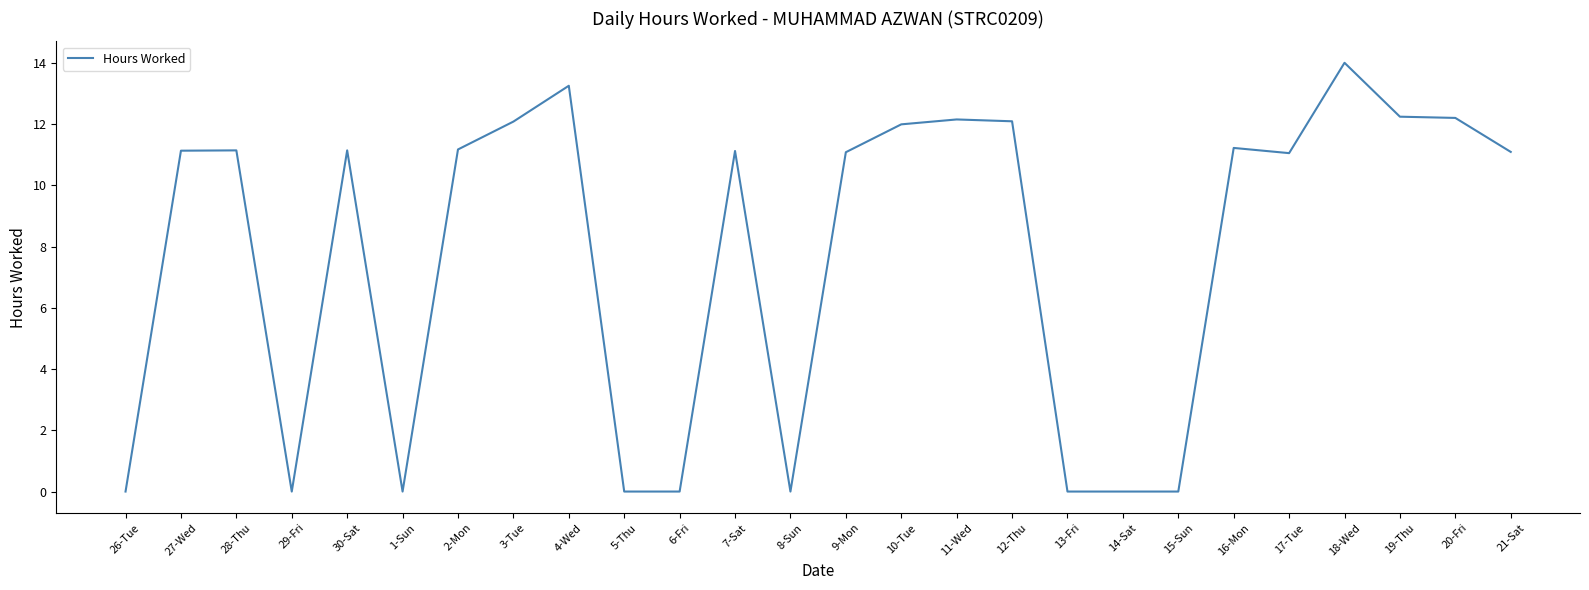

True or false: the data shows 0.0 at 14-Sat.

True